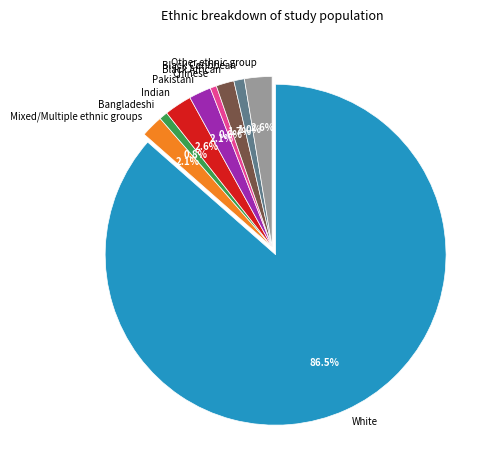

What is the largest slice in the pie chart?

White